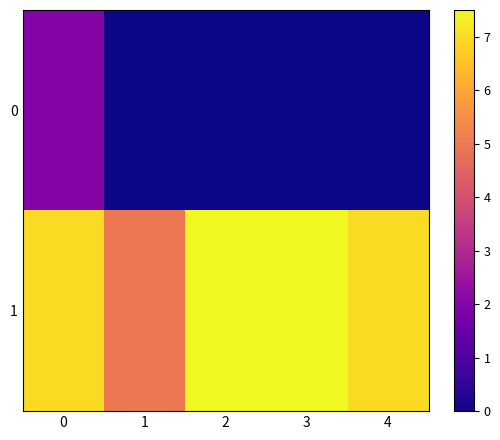

List the series in order of their peak value, lowest first.

0, 1